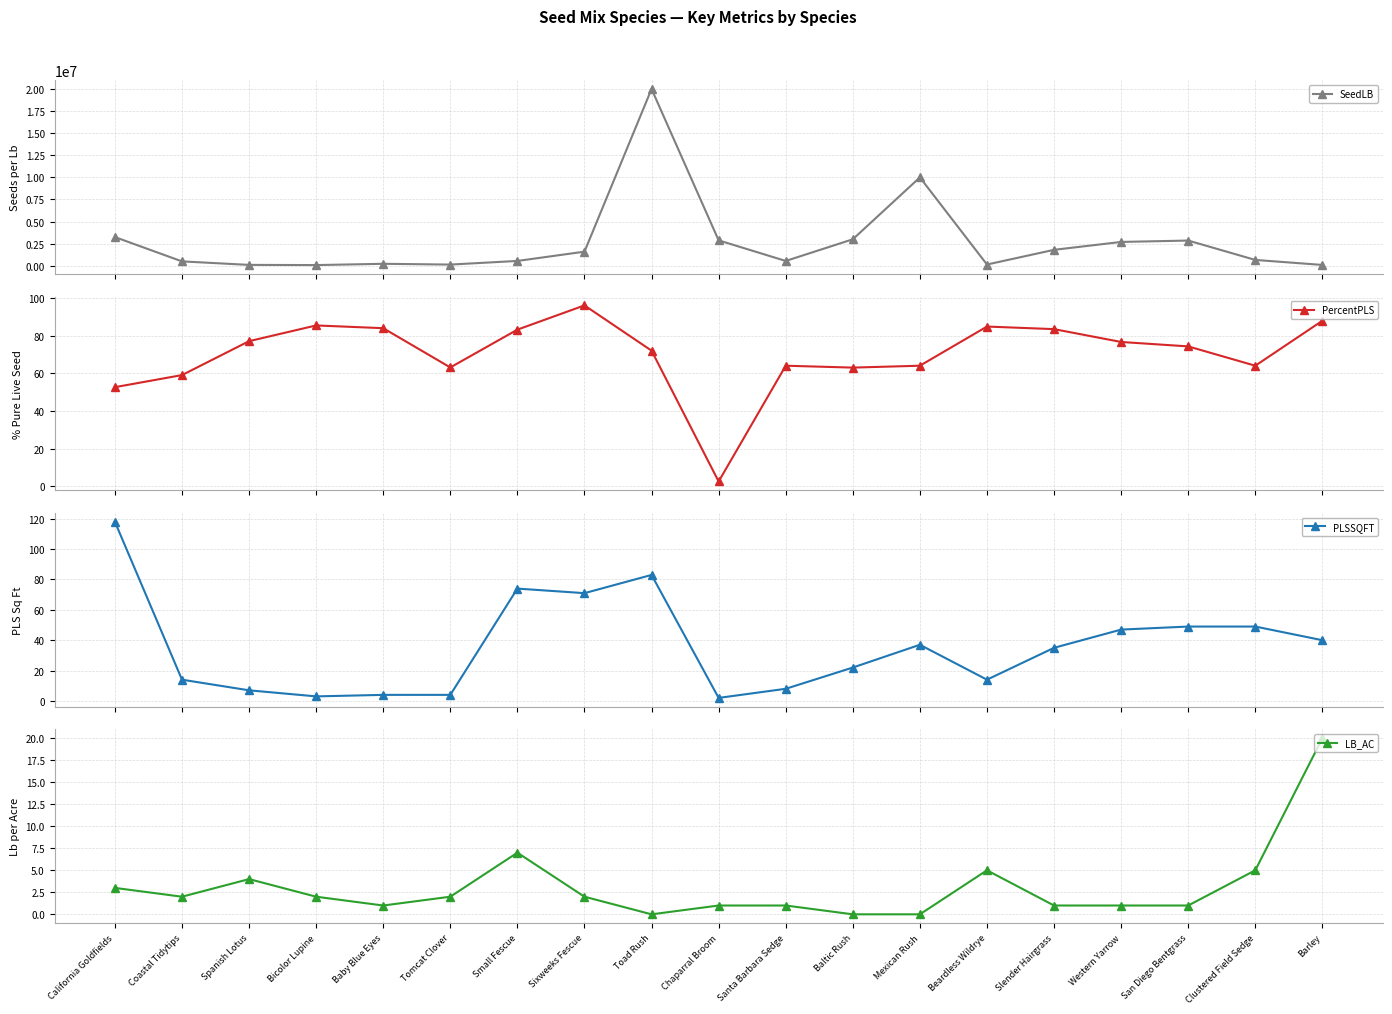

True or false: PercentPLS and SeedLB intersect in this chart.

False